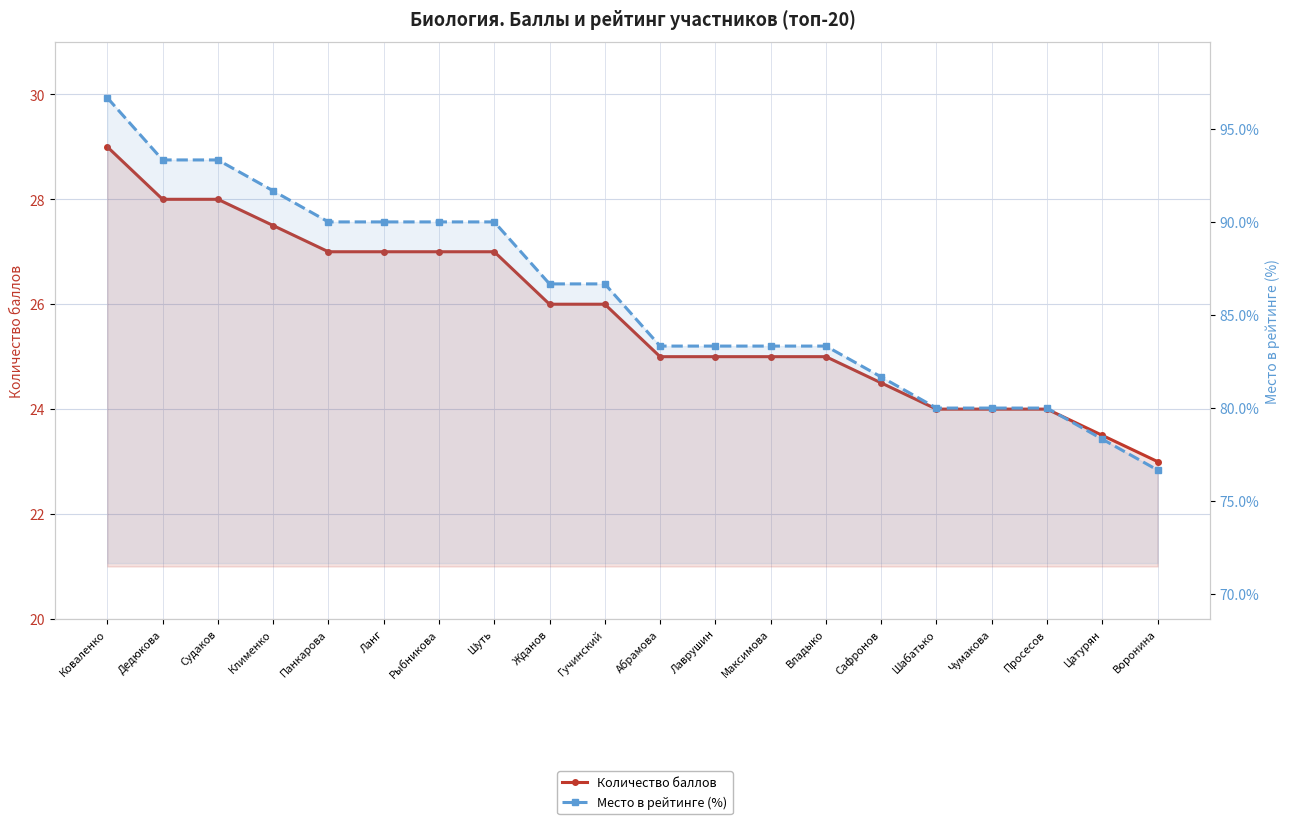

What is the smallest value displayed?

23.0